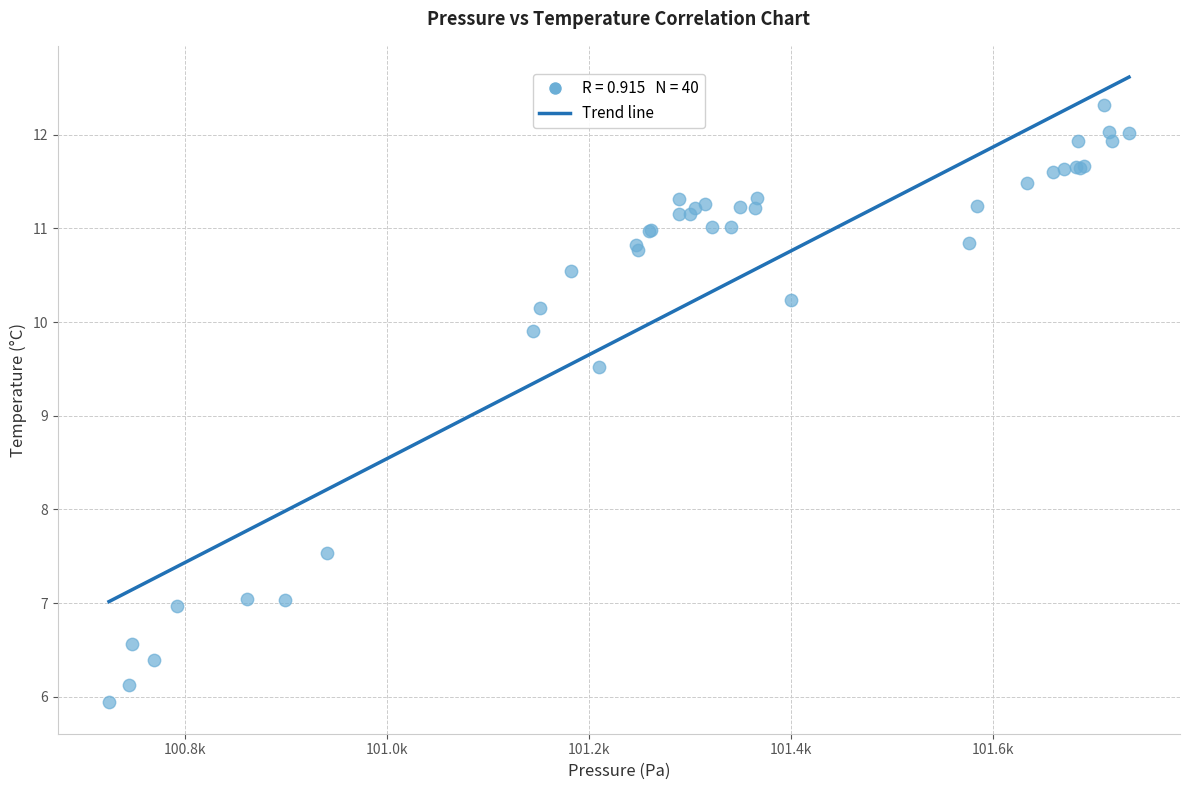

What Y value in the scatter plot is closest to 9?

9.5